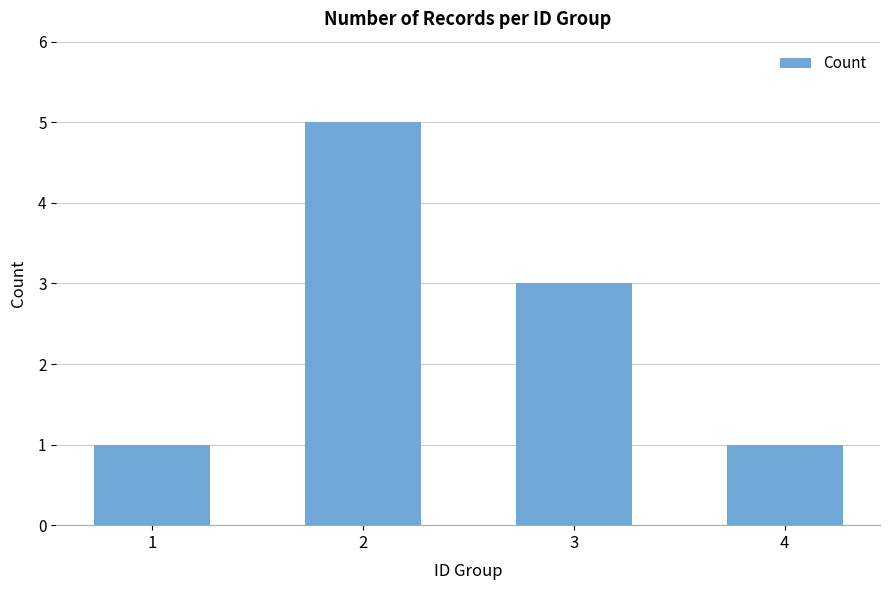

What is the change in value from 1 to 2?

+4